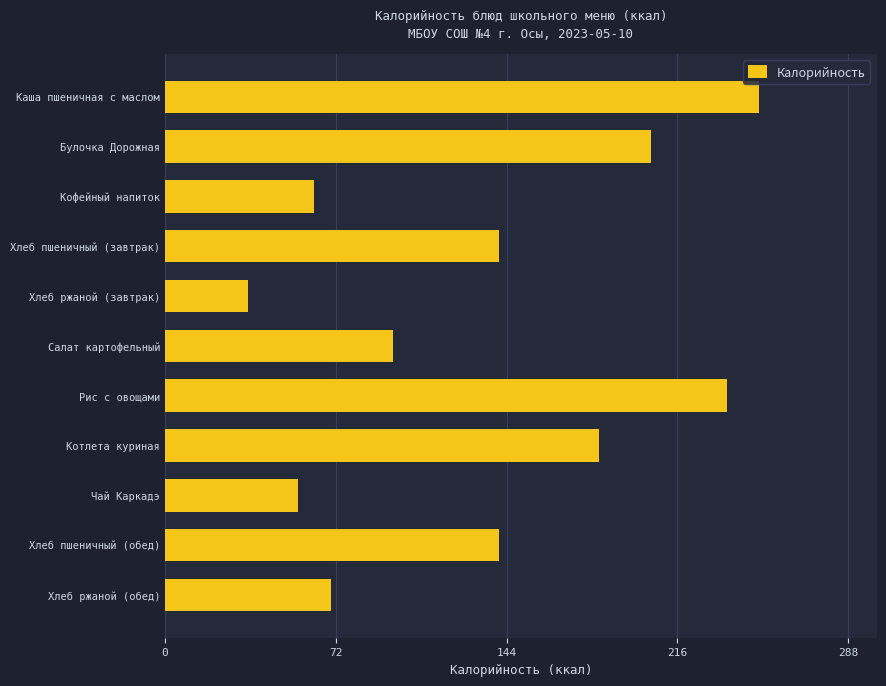

Is it true that the value at Салат картофельный is 96.0?

True